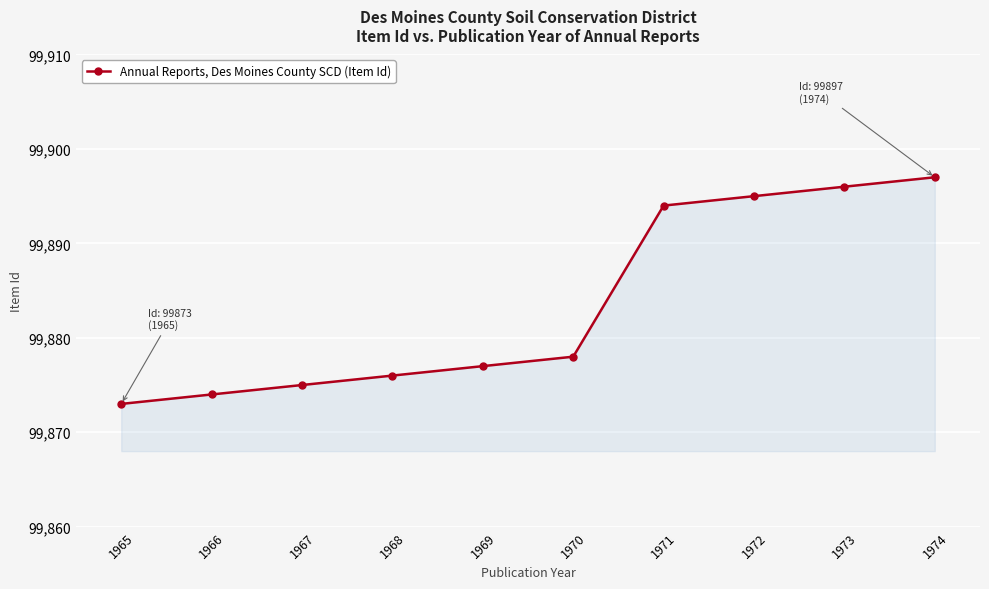

Reading left to right, what are all the values shown in this chart?

99873	99874	99875	99876	99877	99878	99894	99895	99896	99897